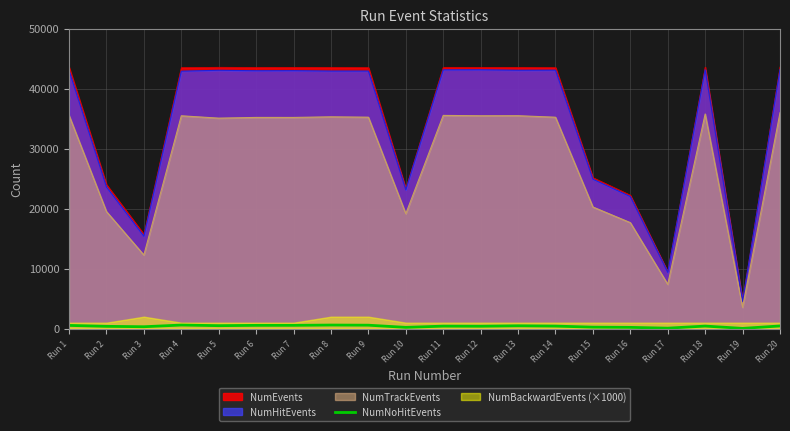

The value at Run 12 is 409. True or false?

True